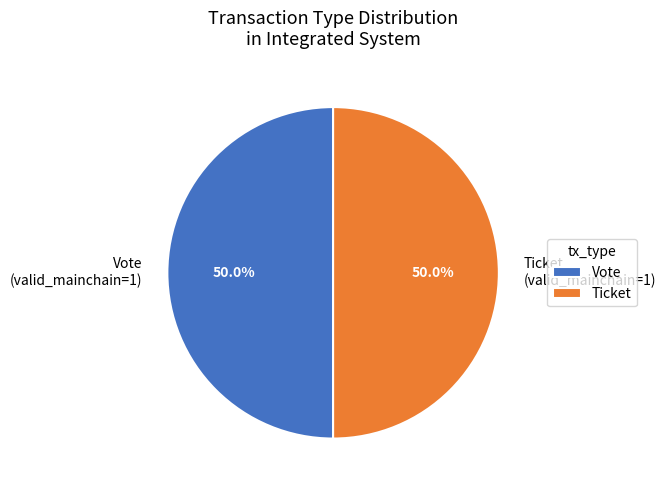

What percentage is NOT represented by Ticket (valid_mainchain=1)?

50.0%